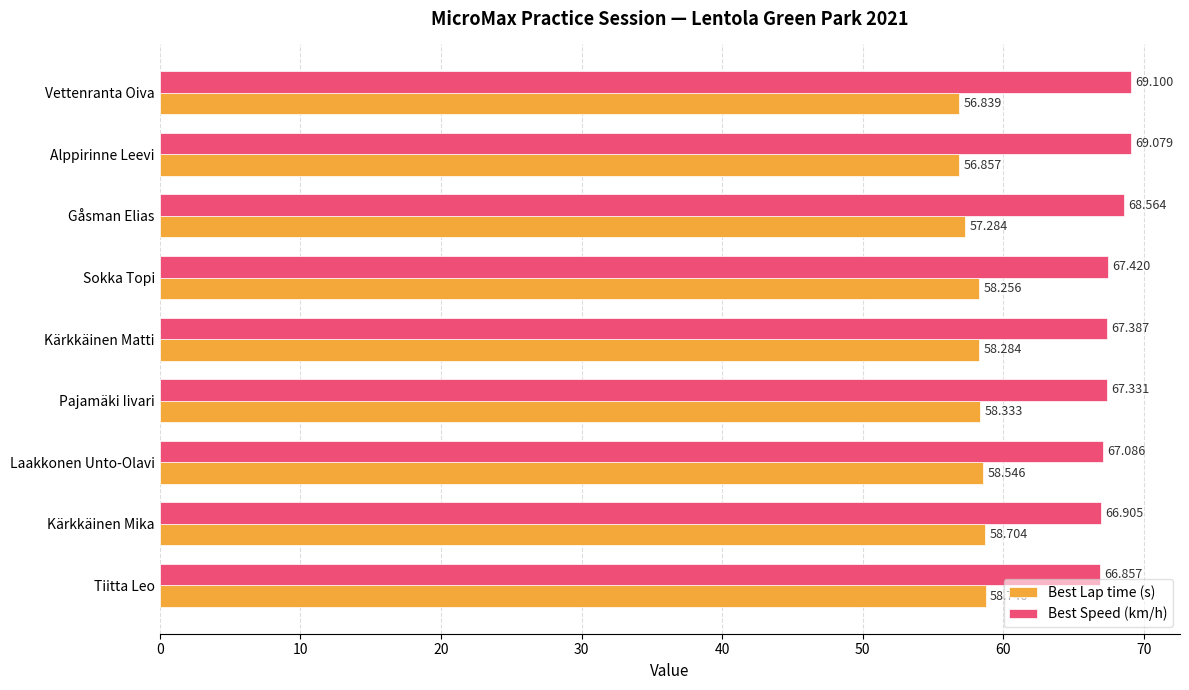

List the series in order of their peak value, lowest first.

Best Lap time (s), Best Speed (km/h)